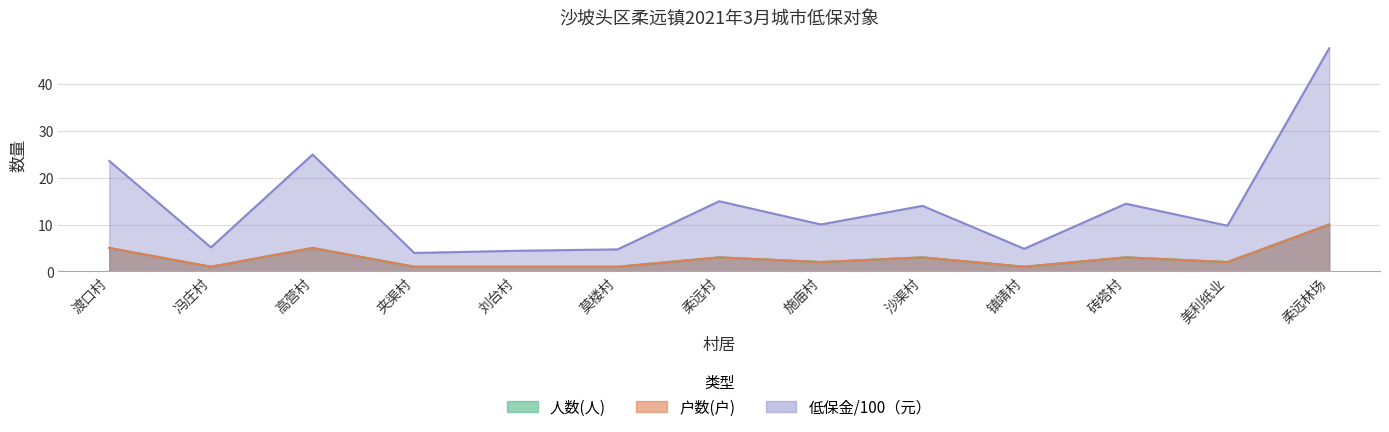

In 户数(户), how many points are higher than both neighbors (excluding endpoints)?

4